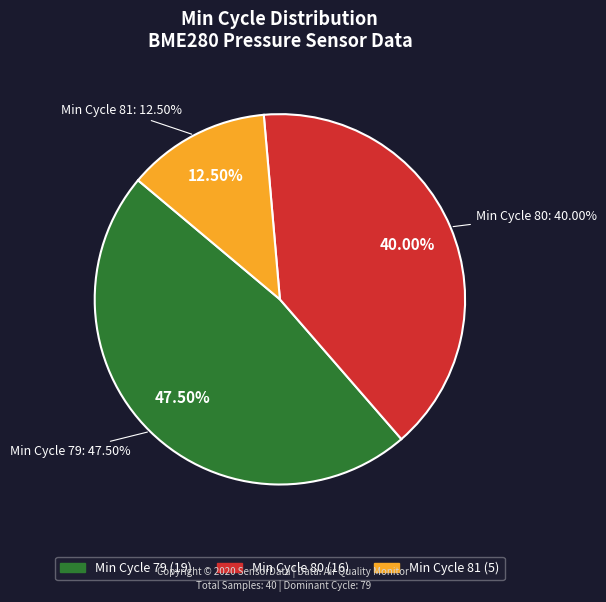

Does any single category account for the majority?

No